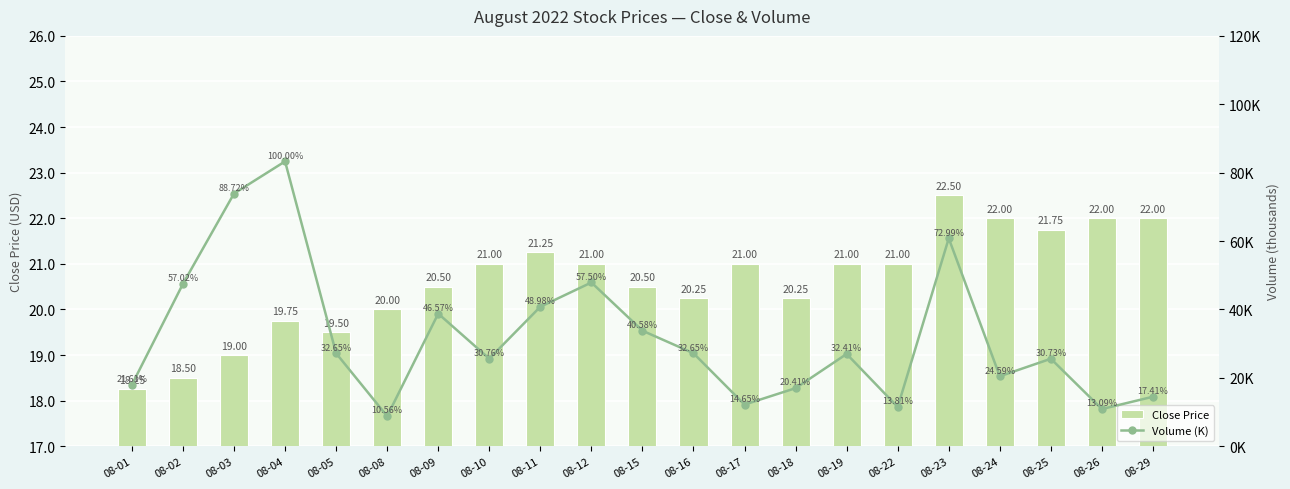

What is the difference between the highest and lowest values at 08-12?

26.9